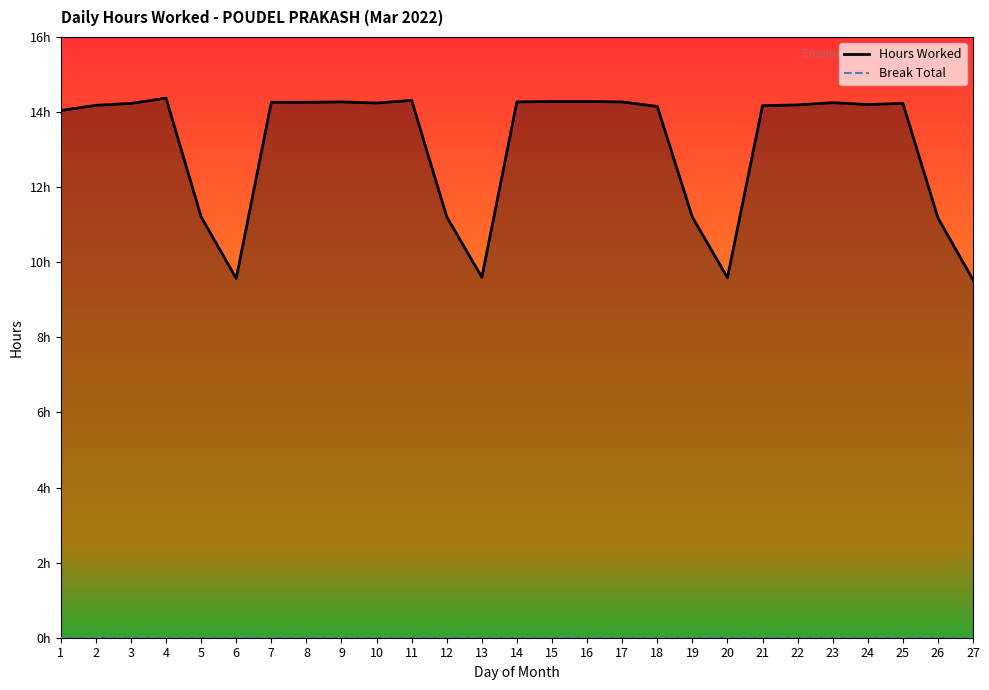

In Hours Worked, how many points are higher than both neighbors (excluding endpoints)?

5